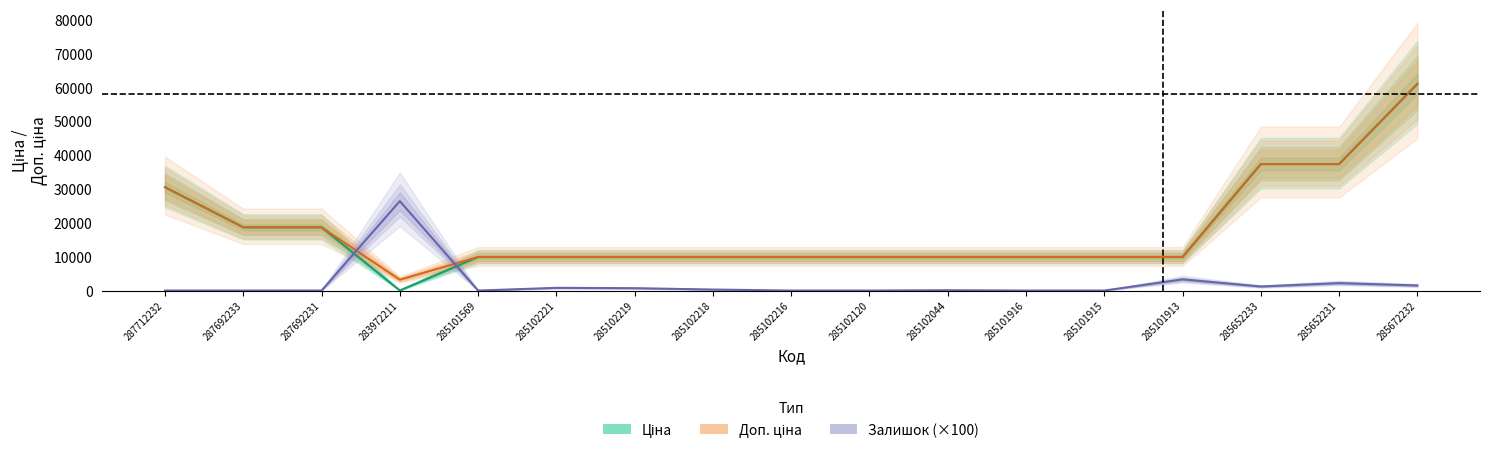

At how many categories does at least one series exceed 46764?

1